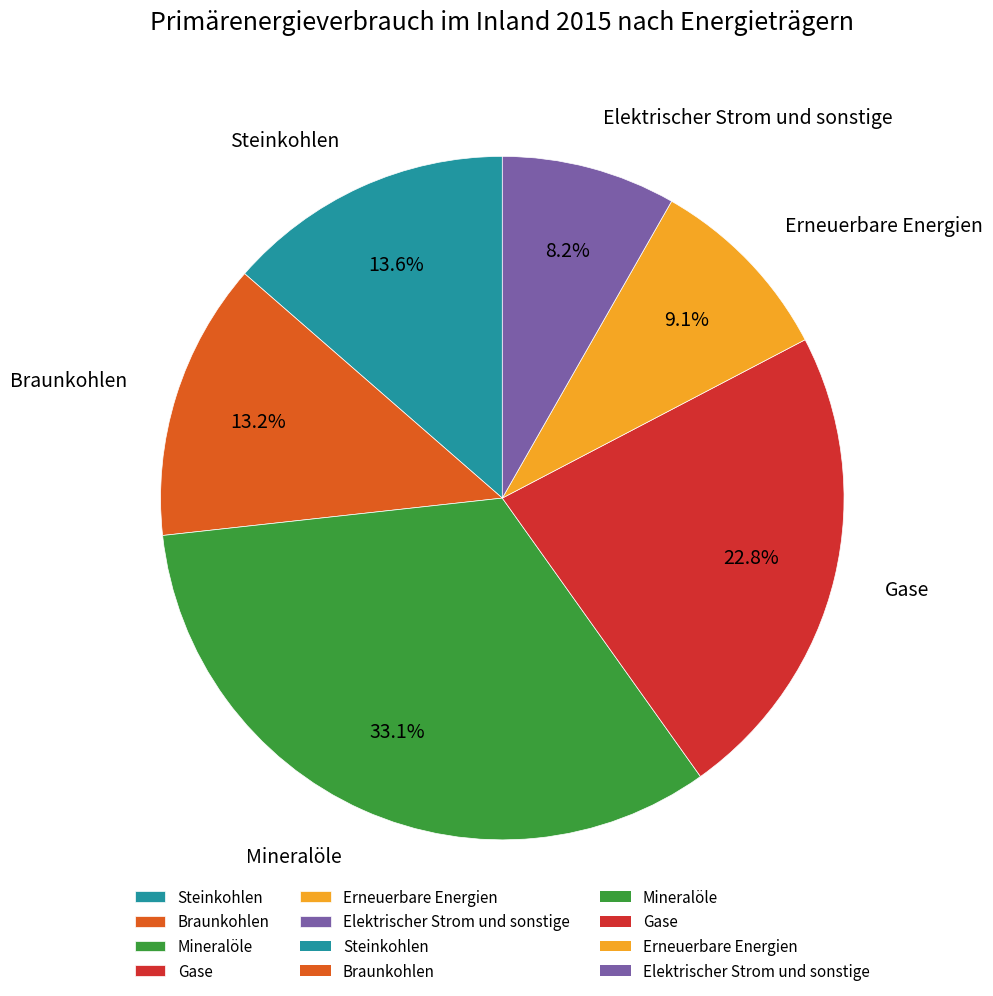

How much of the chart is everything except Steinkohlen?

86.4%